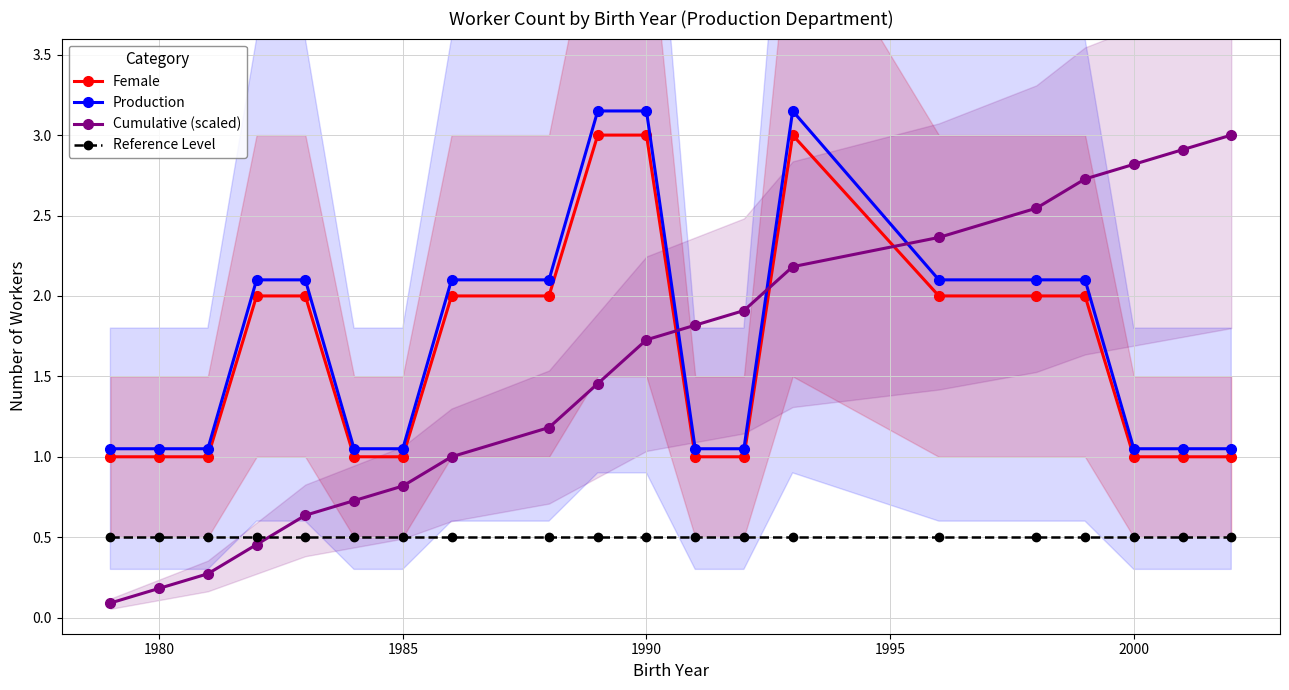

What is the difference between the maximum and minimum values in the Production series?

2.1